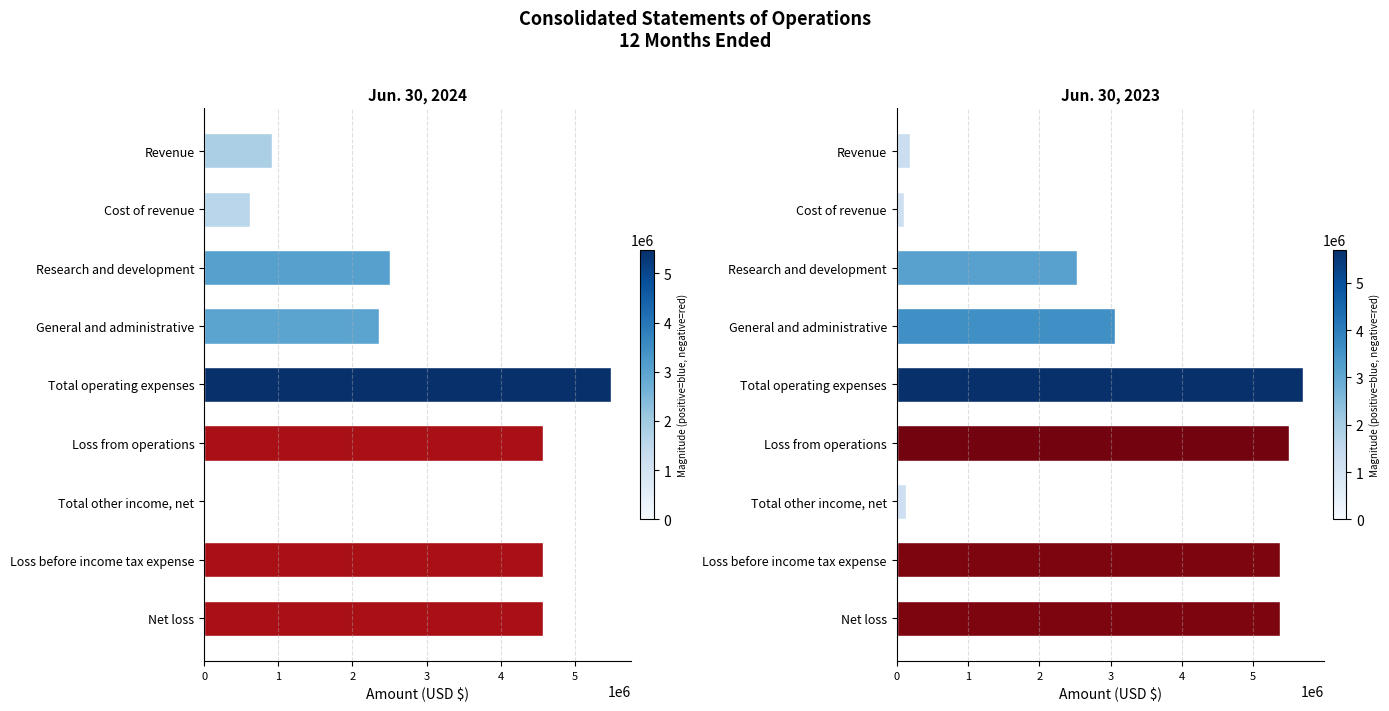

Between Total other income, net and Net loss, which is larger?

Net loss